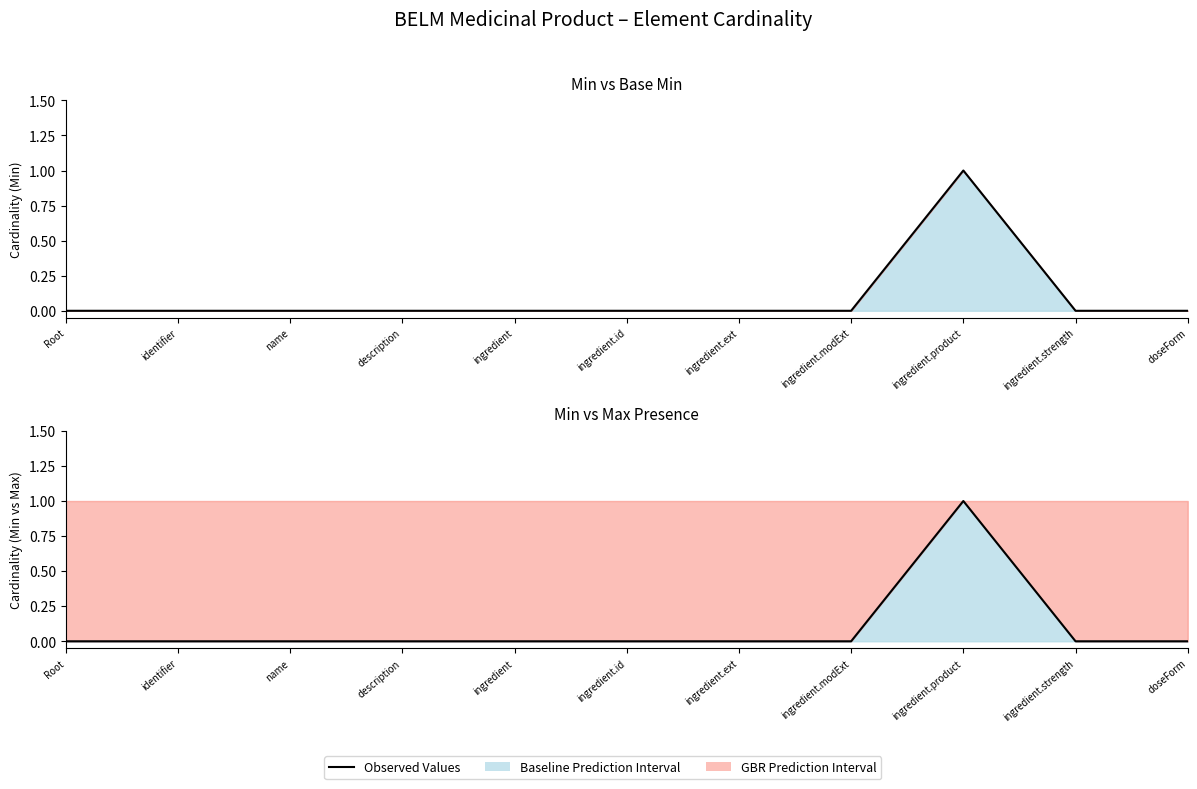

How many values are between 0 and 1?

11